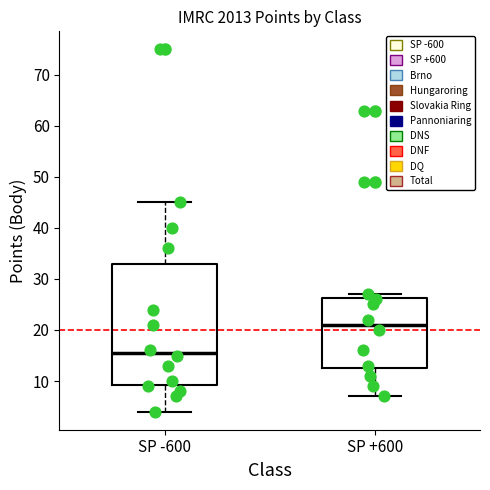

Reading left to right, read every box against the y-axis: the position of its median line, the range the box covers, and the ends of its whiskers. The values are not printed on the chart, so give them approximately, as read against the axis.

SP -600: median 16, box 9 to 33, whiskers 4 to 45
SP +600: median 21, box 13 to 26, whiskers 7 to 27